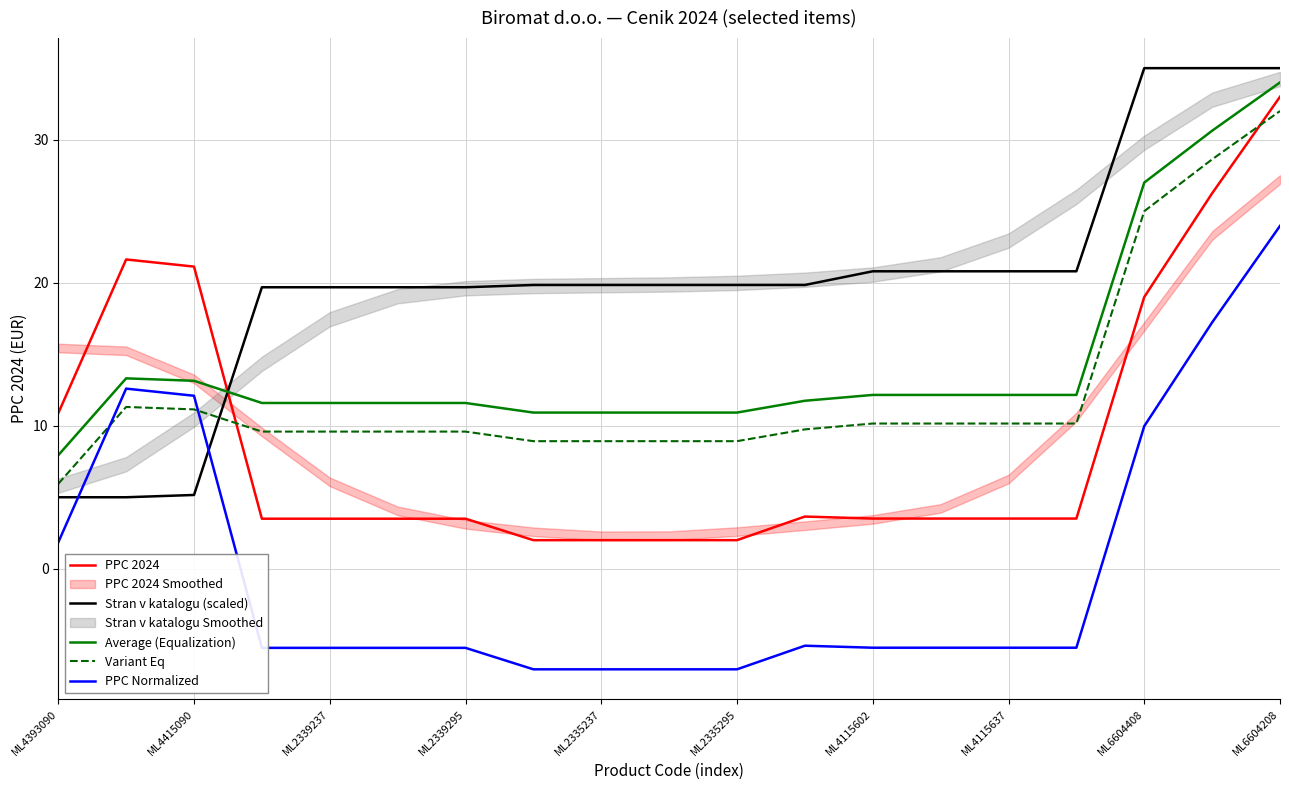

At which label does PPC Normalized reach its peak?

ML6604208